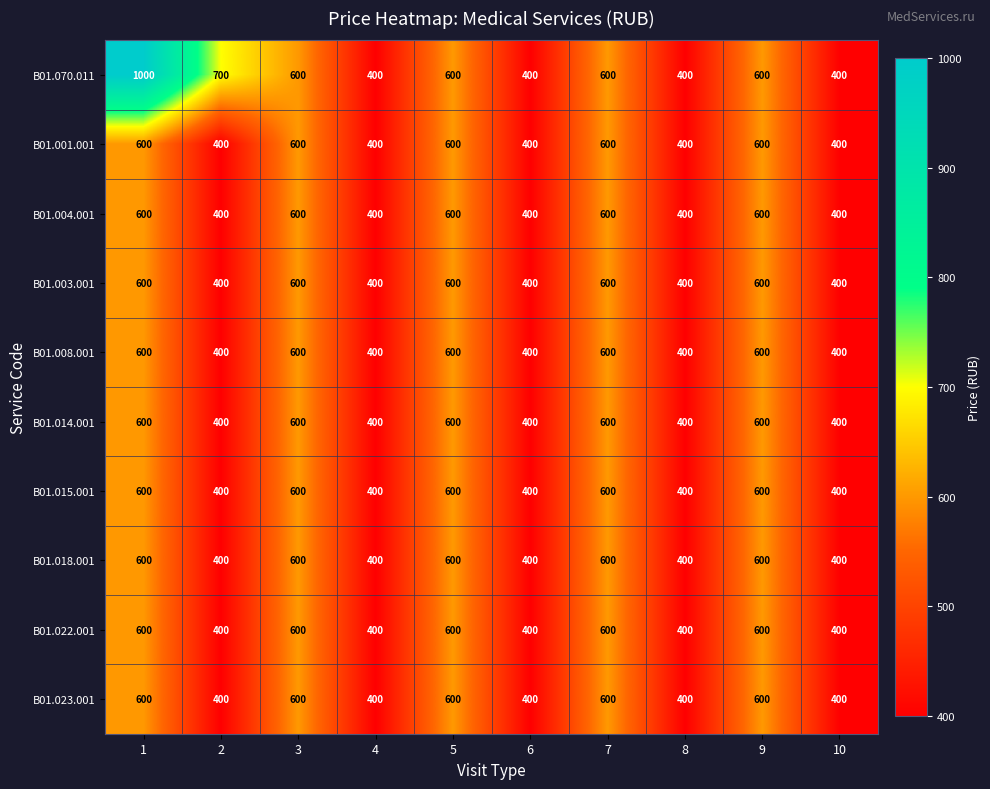

What is the sum of all B01.015.001 values?

5000